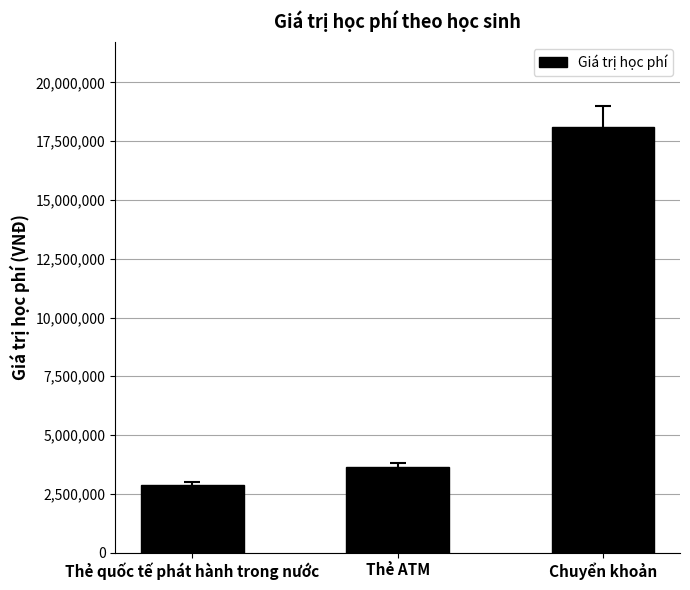

What is the sum of the values at Thẻ ATM and Chuyển khoản?

21750000